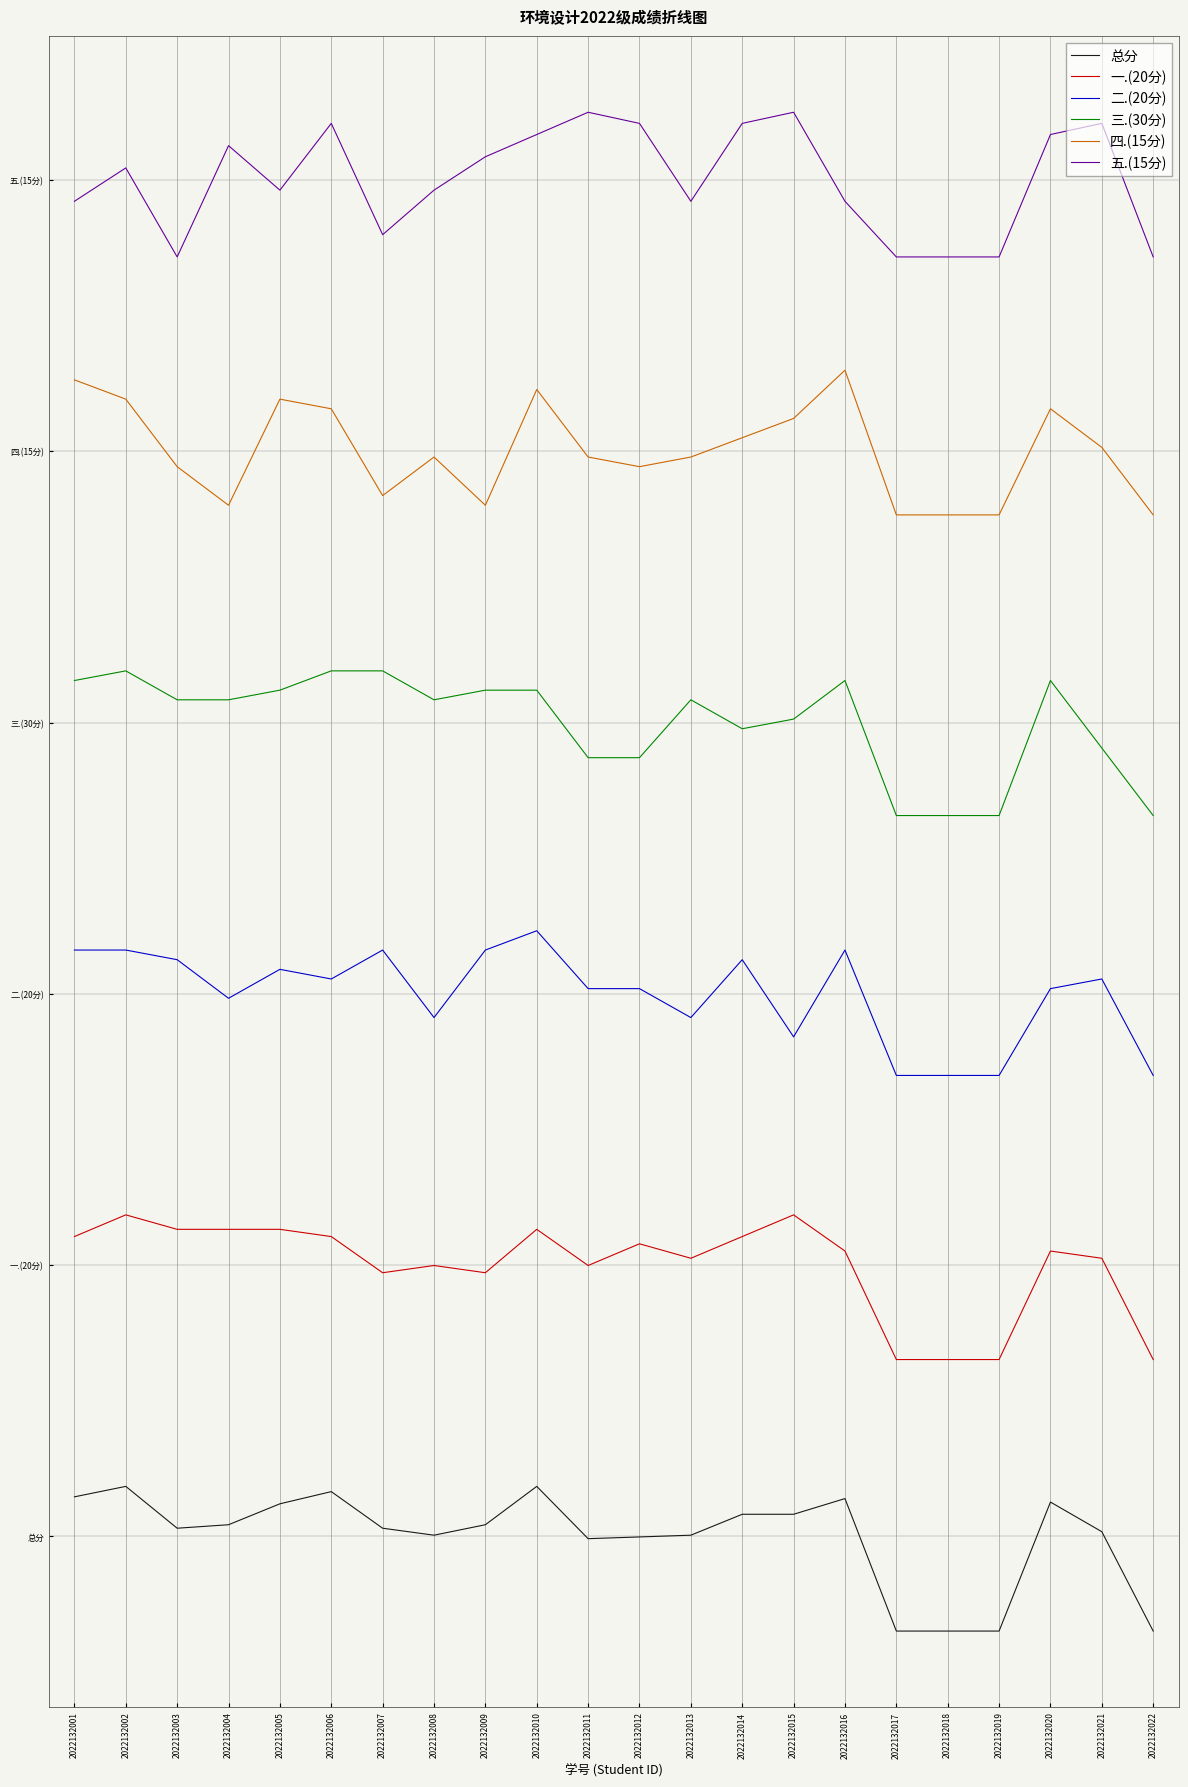

Rank the series by their maximum value, from lowest to highest.

总分, 一.(20分), 二.(20分), 三.(30分), 四.(15分), 五.(15分)